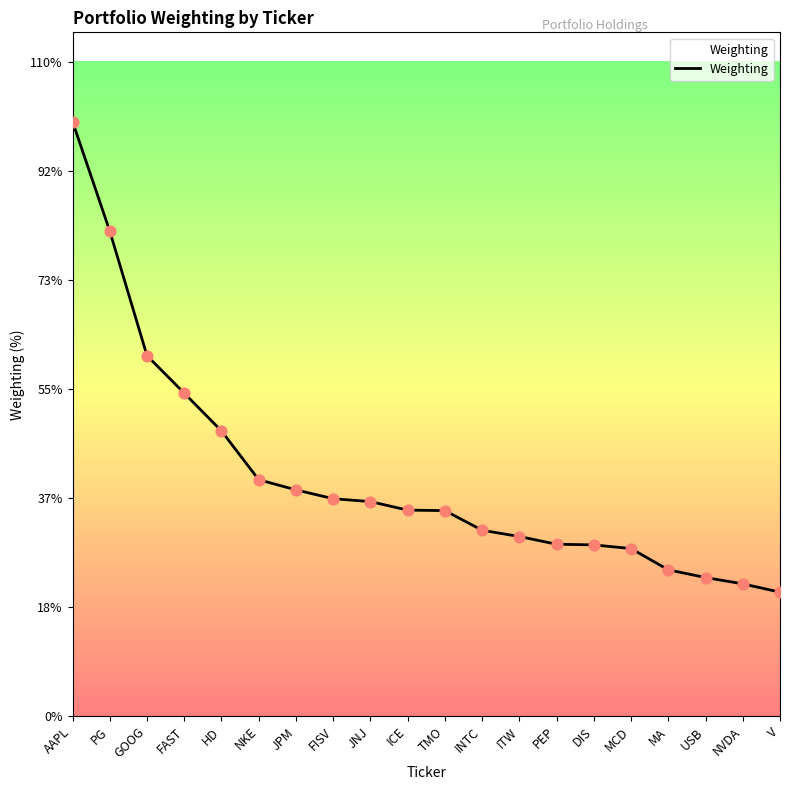

Which has a higher value, NVDA or PG?

PG